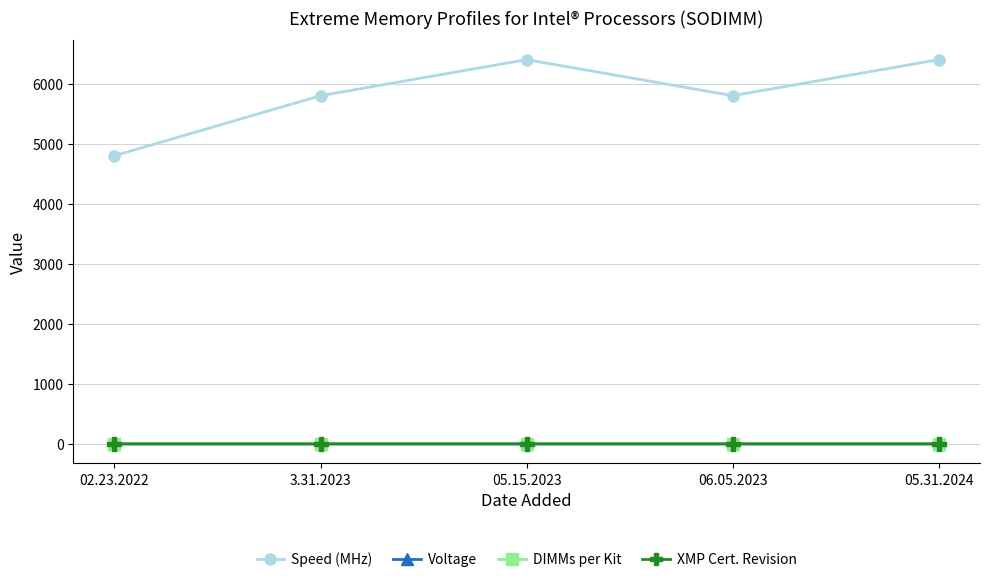

Is it true that XMP Cert. Revision equals 1.0 at 05.31.2024?

True